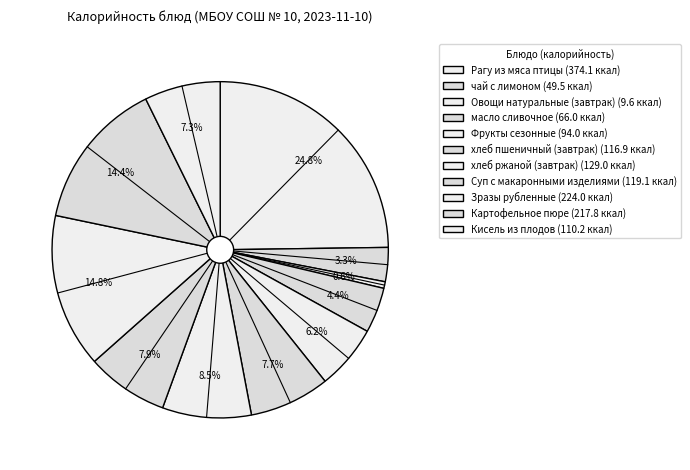

Which slice is the largest?

Рагу из мяса птицы